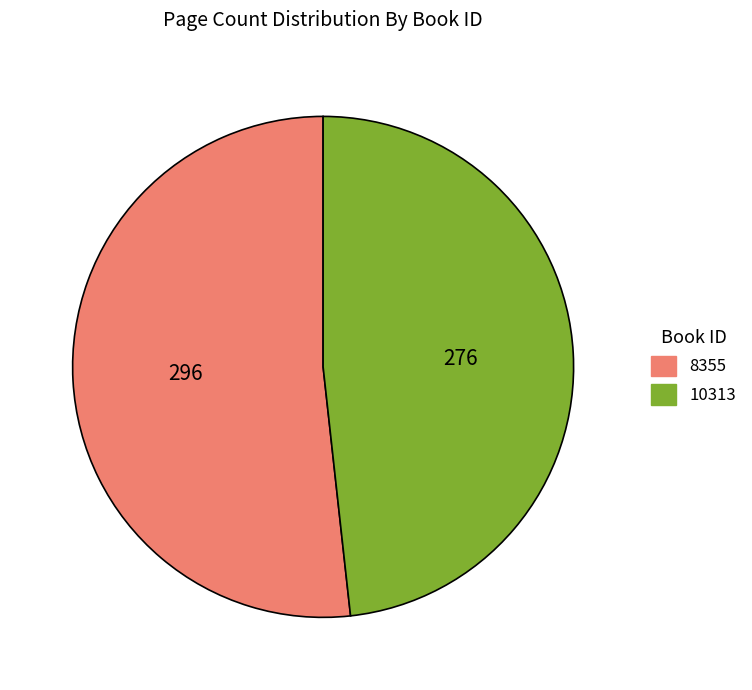

Count the number of slices in the pie.

2